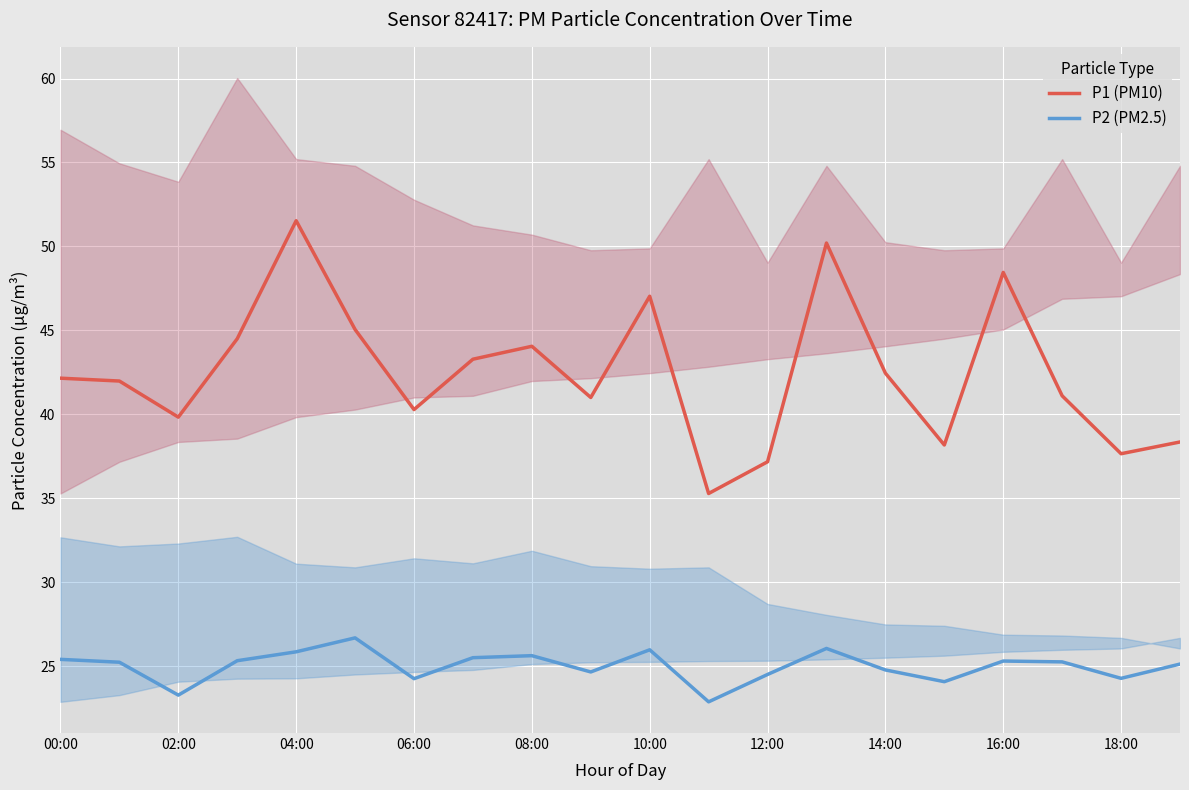

Reading left to right, what are all the values shown in this chart?

P1 (PM10): 42.1	42.0	39.8	44.5	51.5	45.0	40.3	43.3	44.0	41.0	47.0	35.3	37.2	50.2	42.5	38.2	48.5	41.1	37.6	38.4
P2 (PM2.5): 25.4	25.2	23.3	25.3	25.9	26.7	24.2	25.5	25.6	24.6	26.0	22.9	24.5	26.1	24.8	24.1	25.3	25.2	24.3	25.1